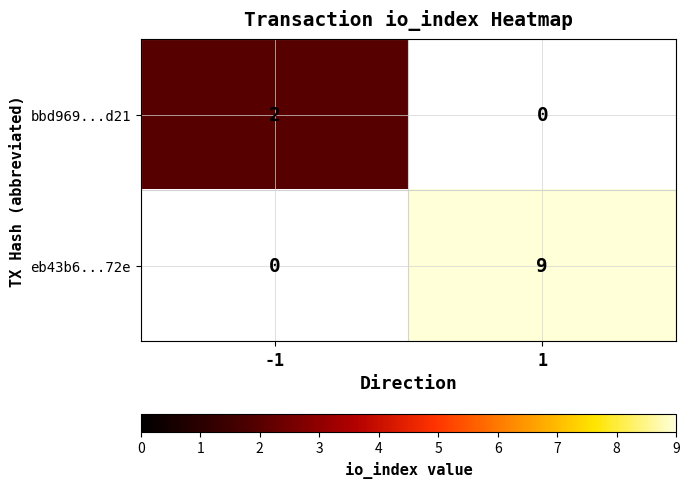

The eb43b6...72e series shows 9 at 1. True or false?

True